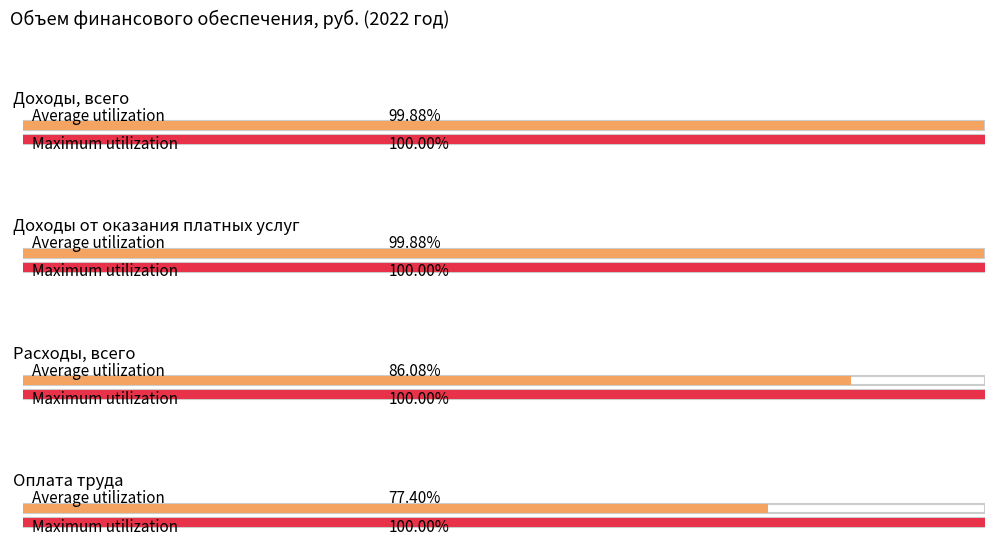

How many data points in всего are above 61914574?

3